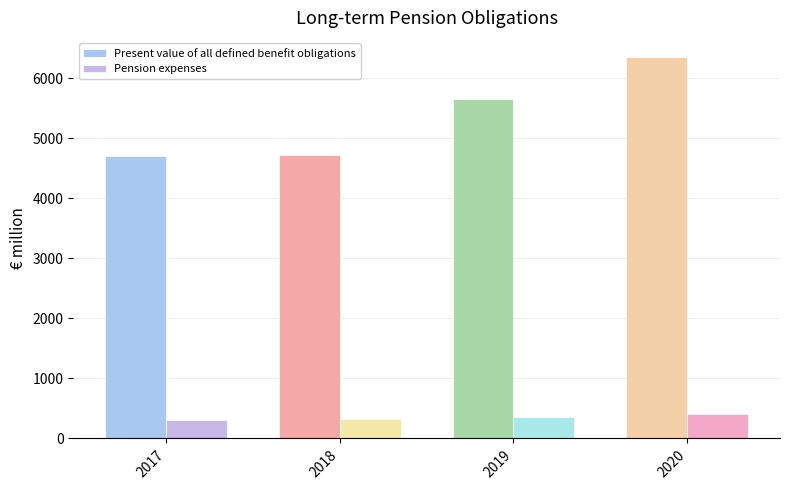

What is the value of the Pension expenses bar at the 2nd from the left?

319